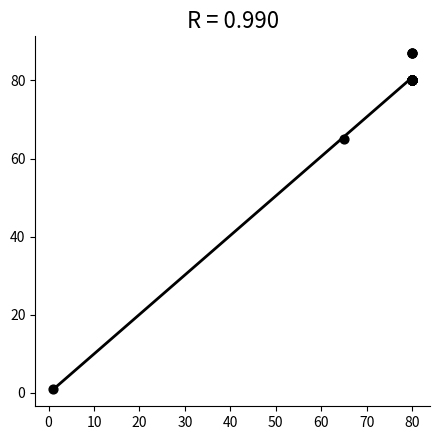

What Y value in the scatter plot is closest to 44?

65